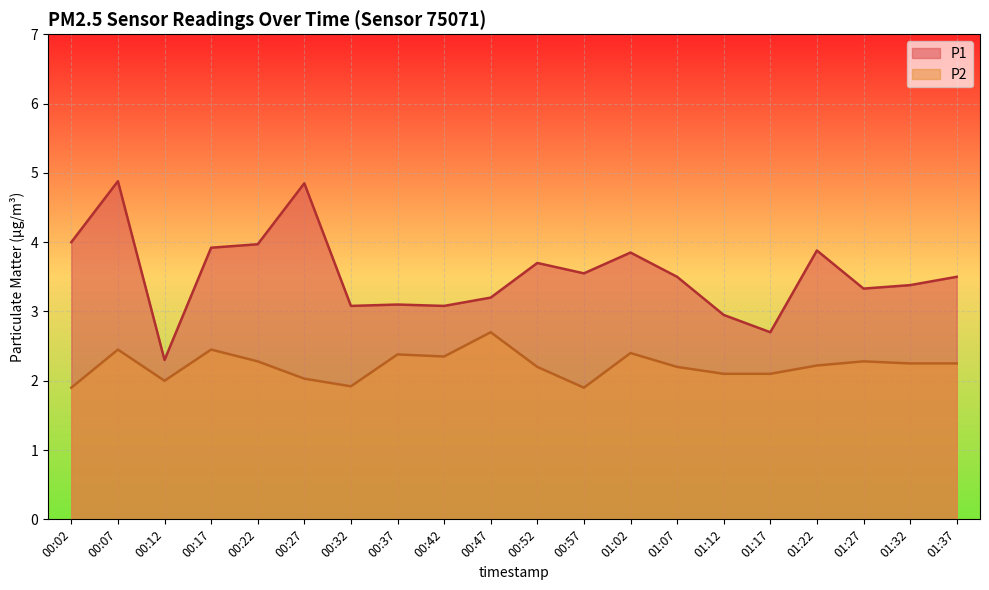

What is the minimum value for P1?

2.3